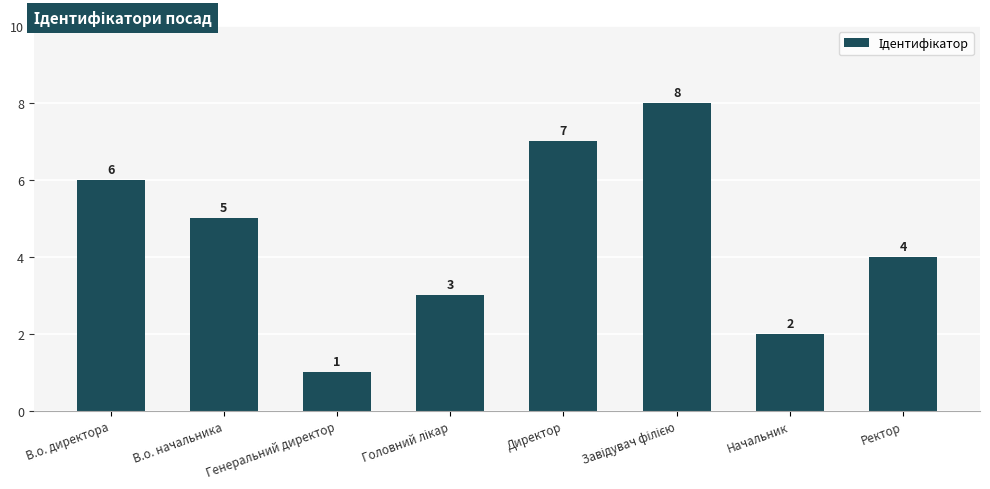

What position from the left is Генеральний директор?

3